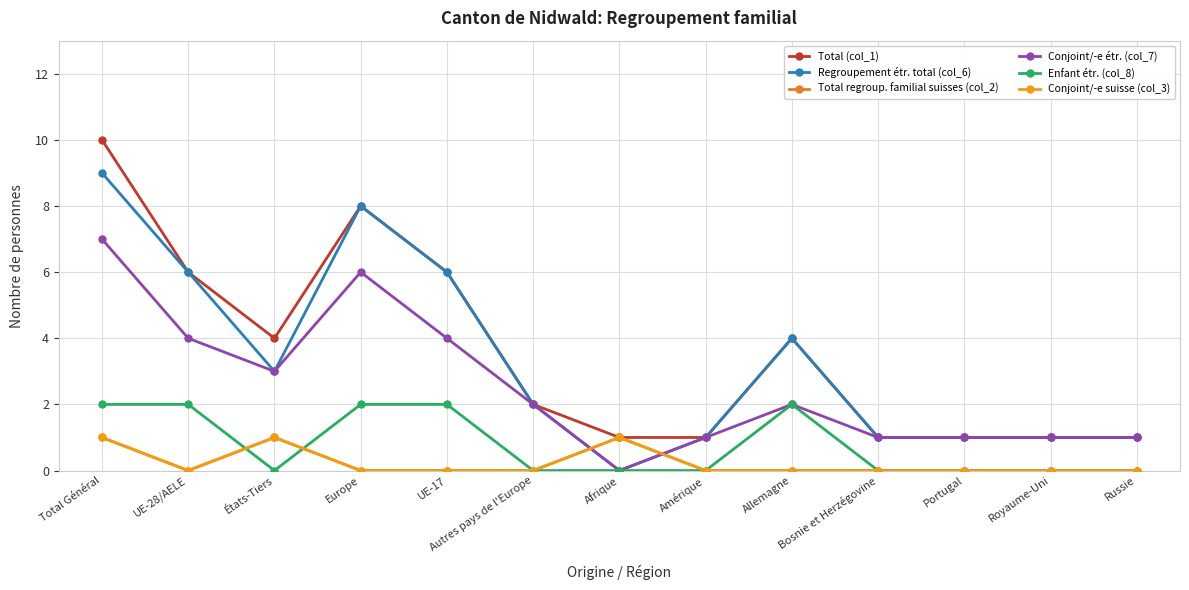

What is the label of the 6th point from the left?

Autres pays de l'Europe